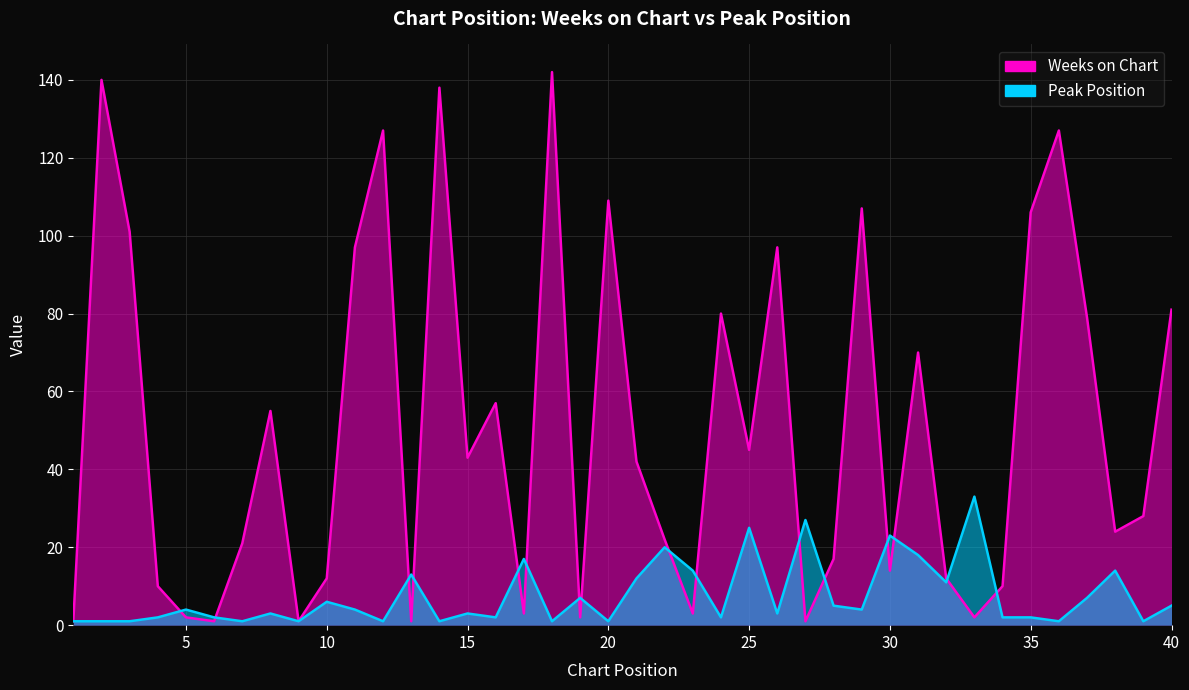

The Weeks on Chart series shows 28 at 39. True or false?

True